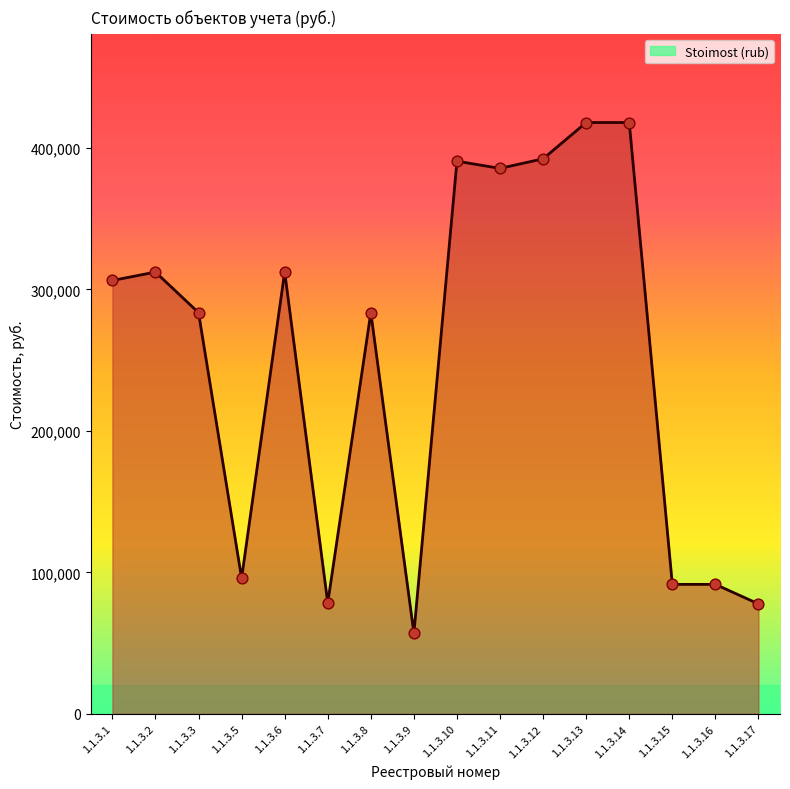

What is the change in value from 1.1.3.1 to 1.1.3.7?

-227915.8